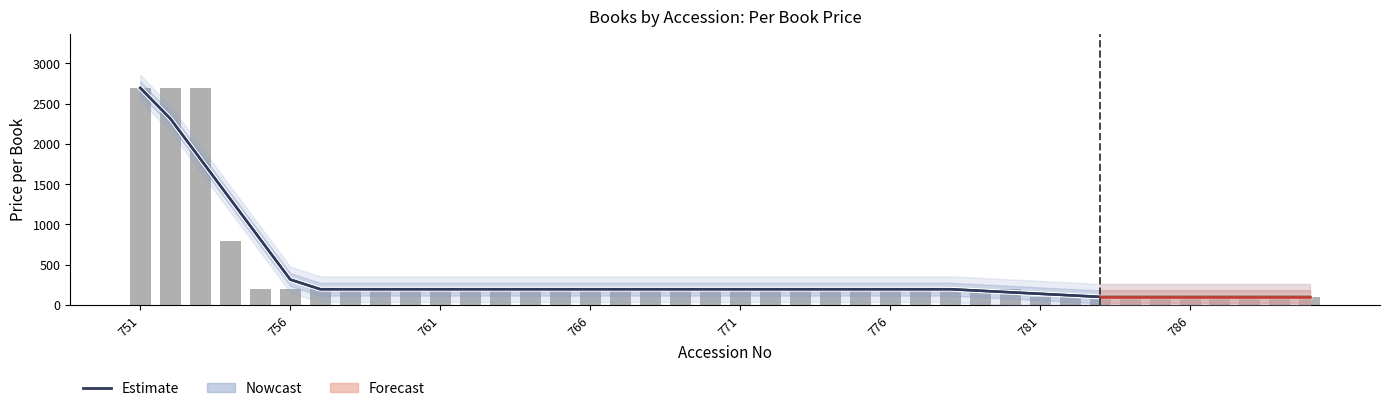

Are the bars grouped side by side (vs. stacked)?

Yes